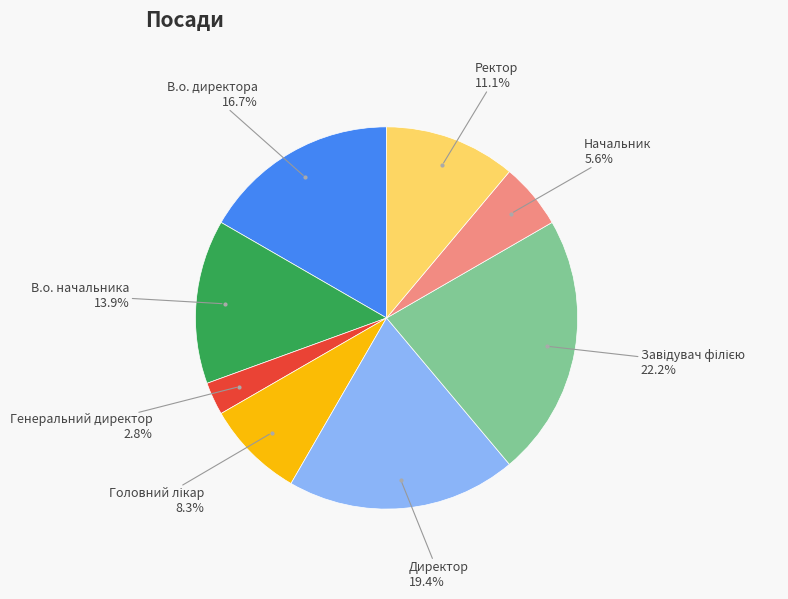

Which has a higher value, Ректор or В.о. начальника?

В.о. начальника